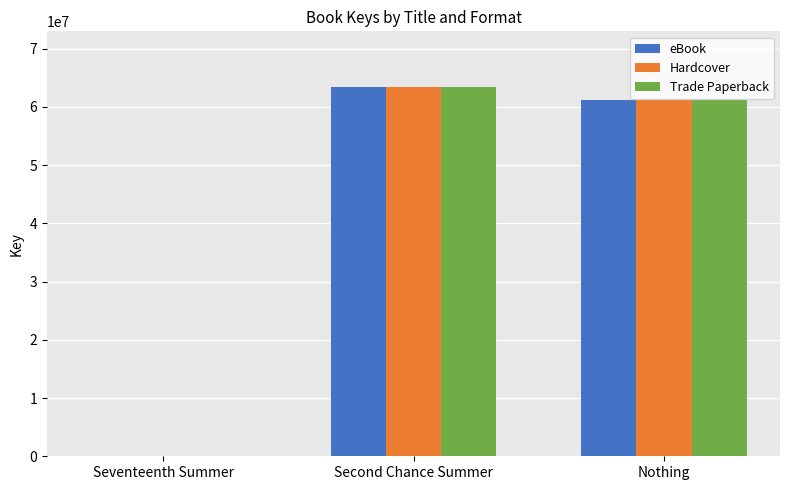

What is the average value of the Hardcover series?

41543397